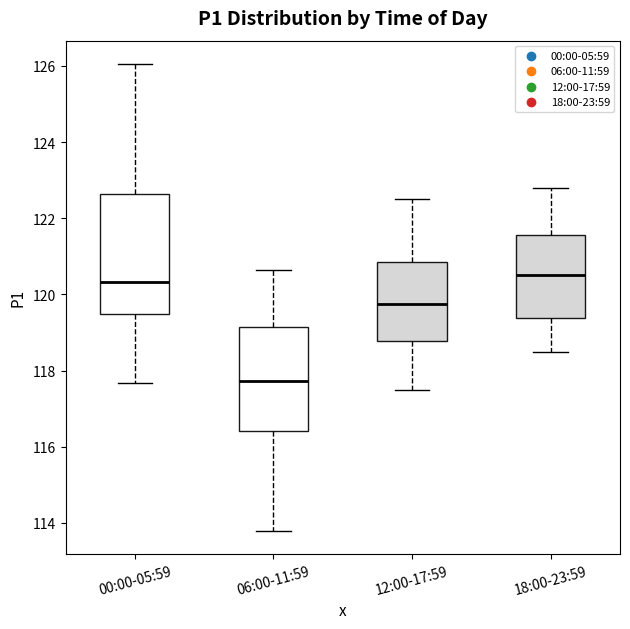

Where does the lower whisker of the box for 06:00-11:59 end on the y-axis? The values are not printed on the chart, so give them approximately, as read against the axis.

113.8